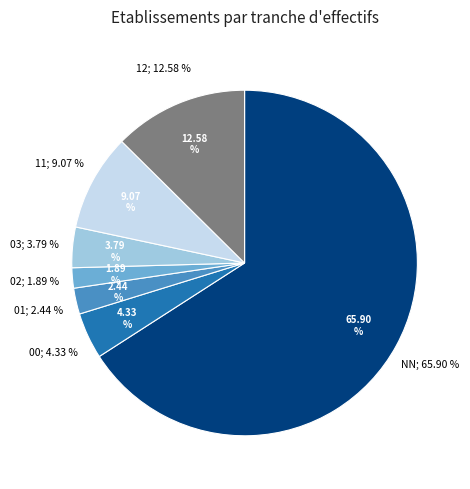

Is it true that 11 is 18% of the pie?

False